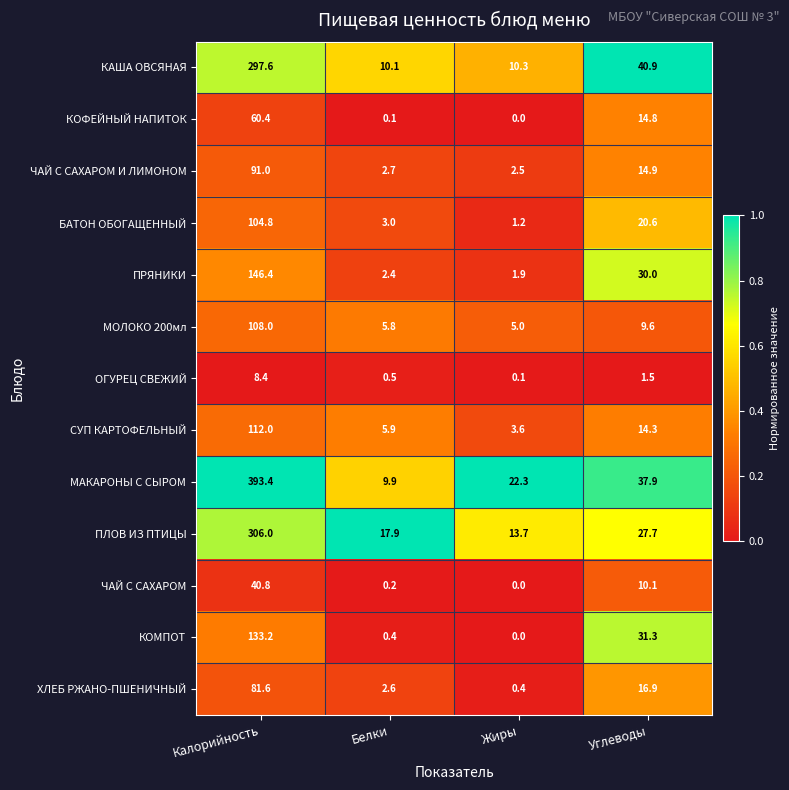

At which category is the sum across all series the highest?

Калорийность